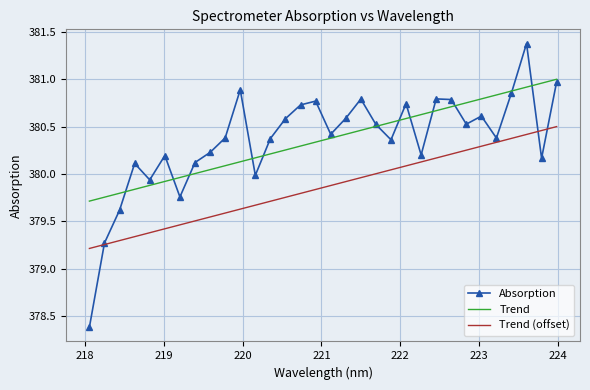

What is the minimum value for Absorption?

378.4